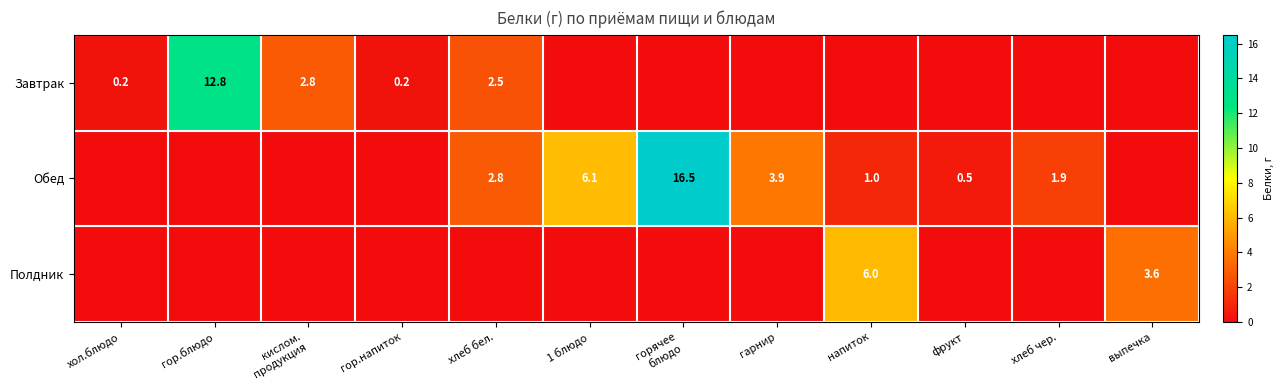

Is it true that Обед equals 0.5 at фрукт?

True